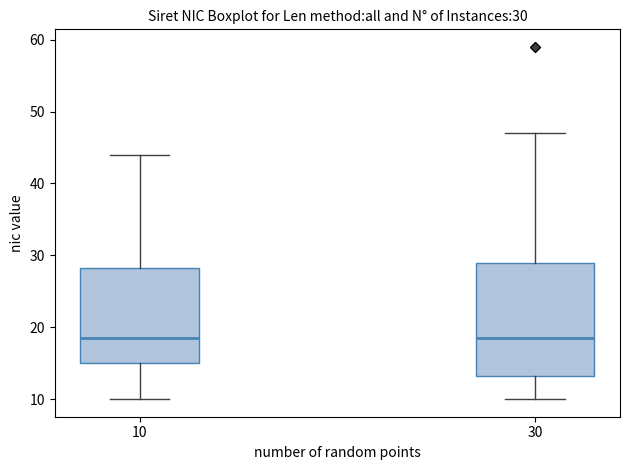

Comparing the boxes themselves (not the whiskers), which one is the tallest?

30